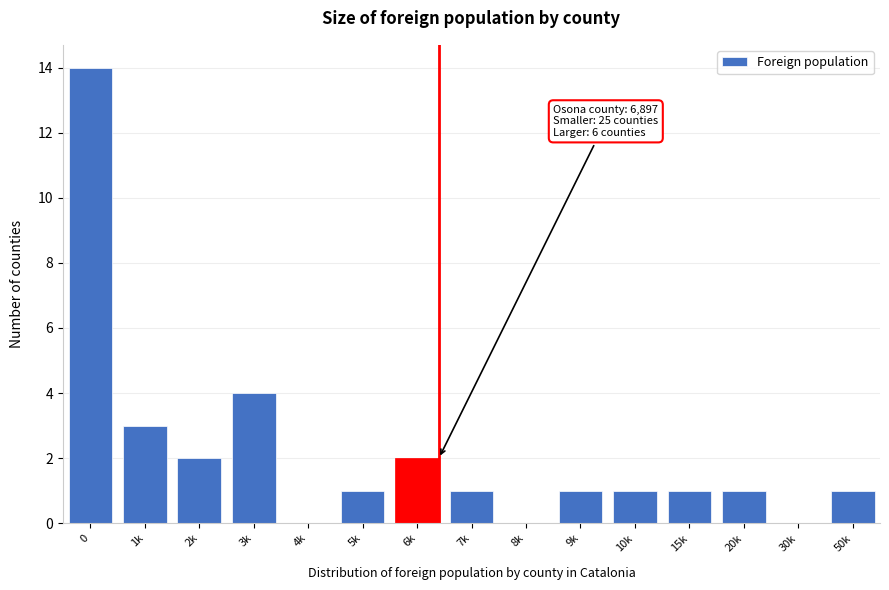

Reading left to right, extract all data points from this chart.

0=14	1k=3	2k=2	3k=4	4k=0	5k=1	6k=2	7k=1	8k=0	9k=1	10k=1	15k=1	20k=1	30k=0	50k=1